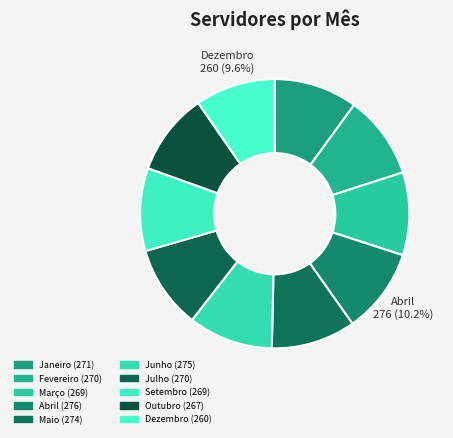

How many segments does this pie chart have?

10